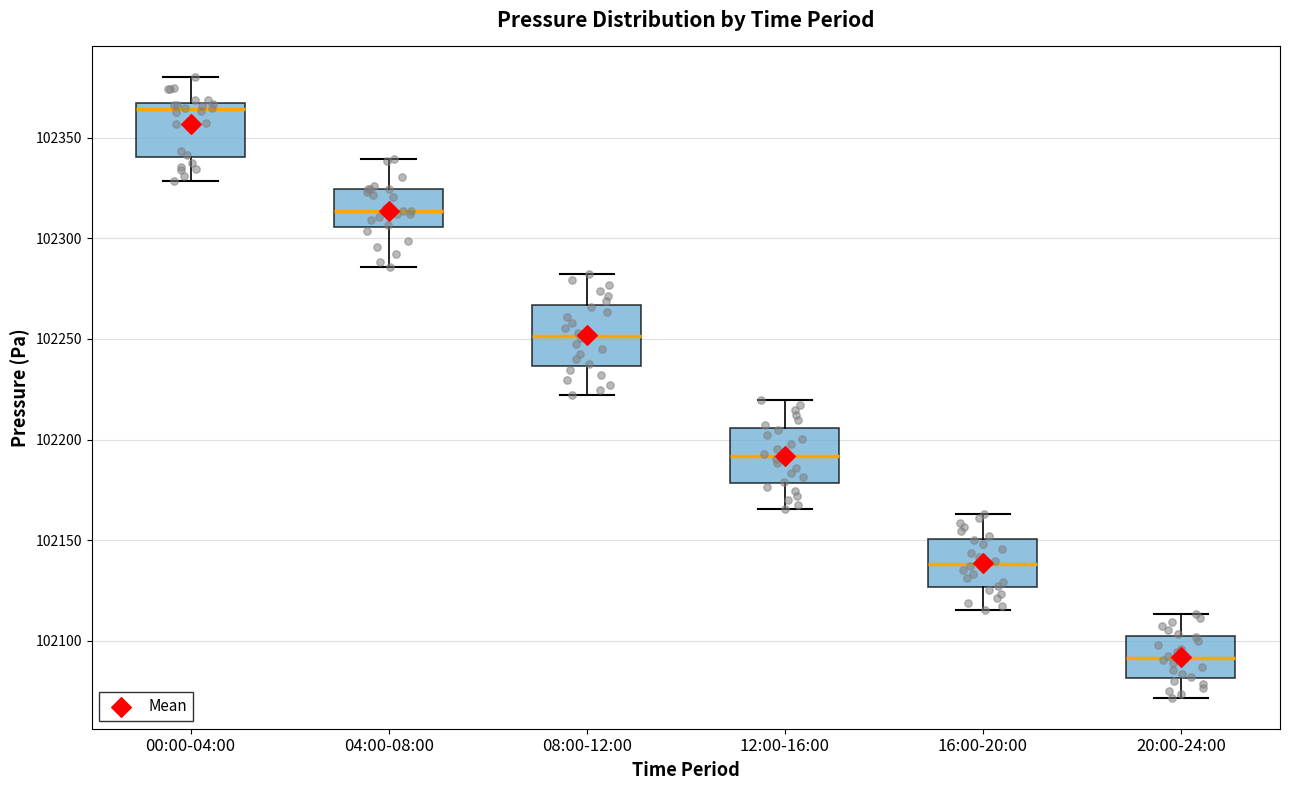

Reading left to right, transcribe this box plot: for each box, give where its median line is, the range the box spans, and where its two whiskers end, as read against the y-axis. The values are not printed on the chart, so give them approximately, as read against the axis.

00:00-04:00: median 102365 (just below the box's upper edge), box 102340 to 102365, whiskers 102330 to 102380
04:00-08:00: median 102315, box 102305 to 102325, whiskers 102285 to 102340
08:00-12:00: median 102250, box 102235 to 102265, whiskers 102220 to 102280
12:00-16:00: median 102190, box 102180 to 102205, whiskers 102165 to 102220
16:00-20:00: median 102140, box 102125 to 102150, whiskers 102115 to 102165
20:00-24:00: median 102090, box 102080 to 102100, whiskers 102070 to 102115